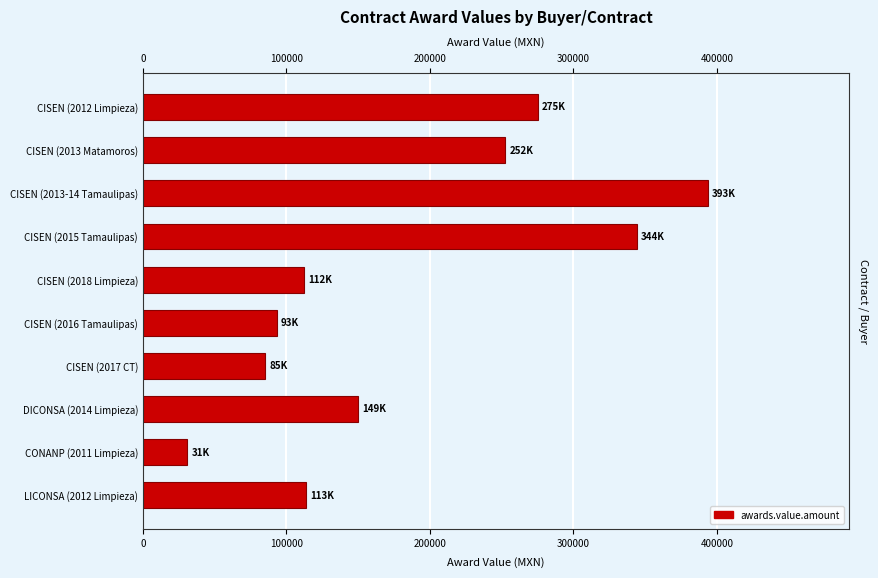

Does the chart contain any negative values?

No